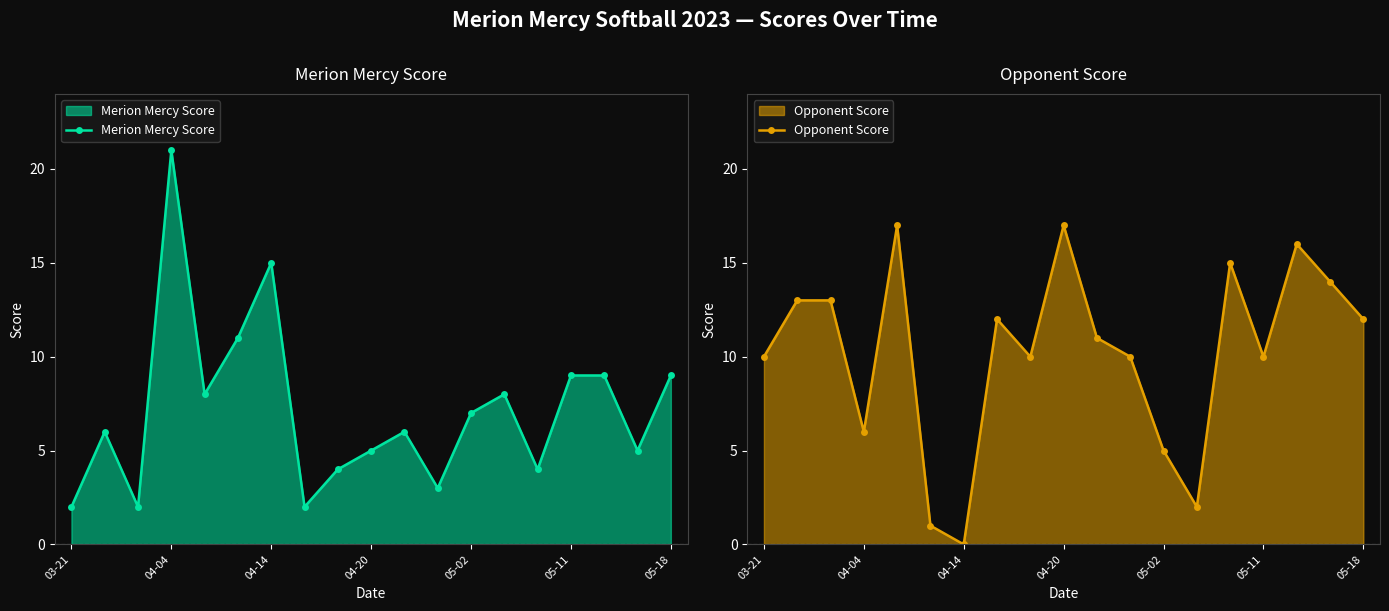

True or false: Opponent Score has a value of 4 at 04-04.

False